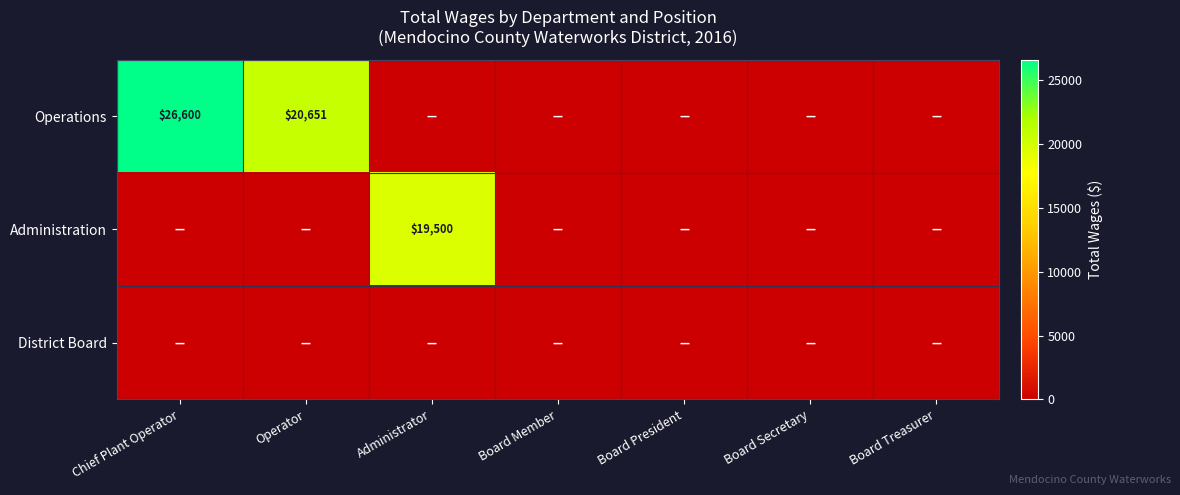

The value of Administration at Administrator is 8214. True or false?

False